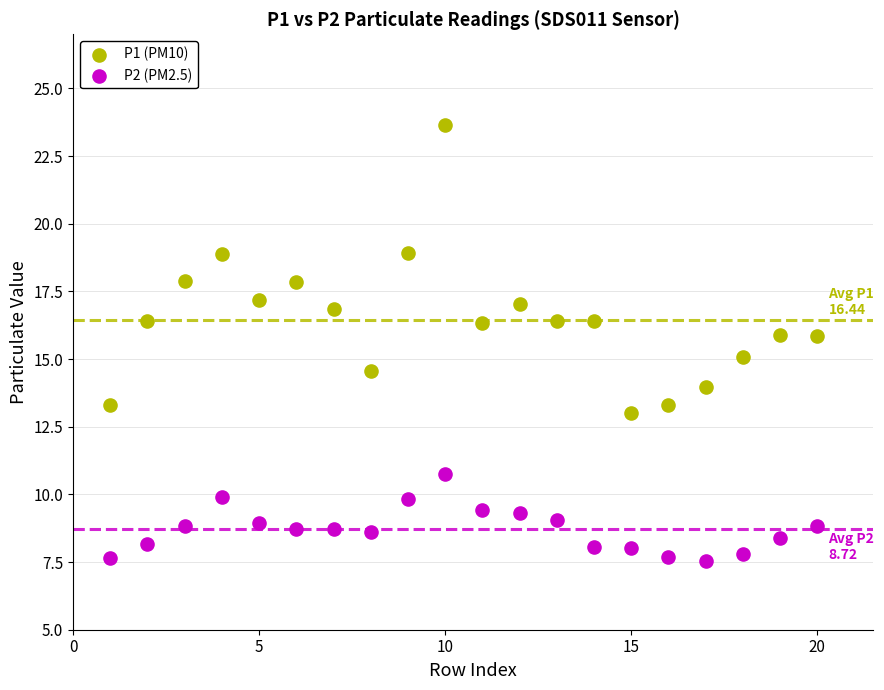

Which series has the widest spread of Y values?

P1 (PM10)